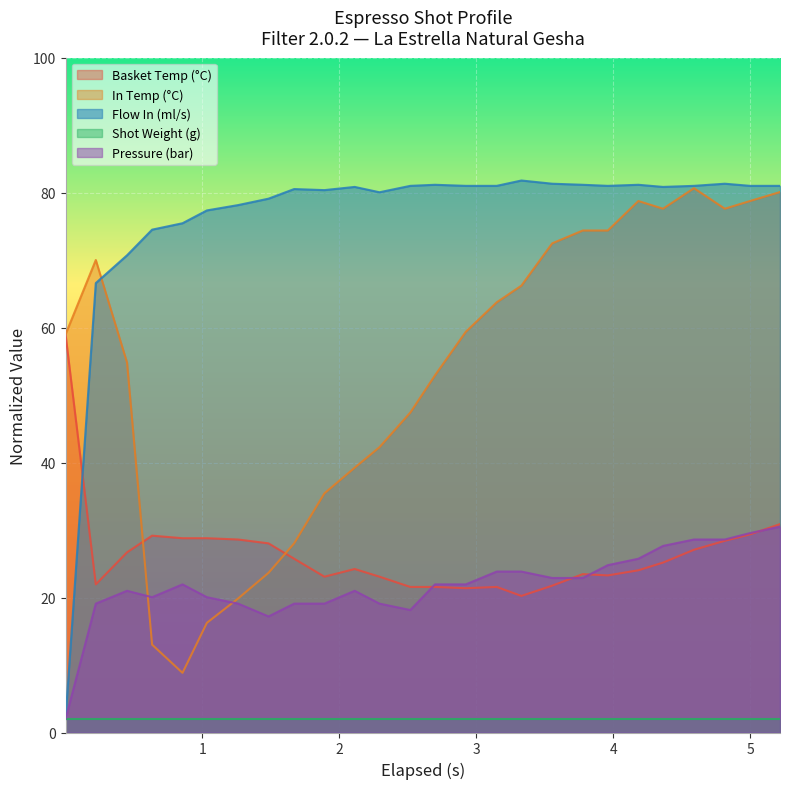

What is the highest value of the Shot Weight (g) series?

2.0